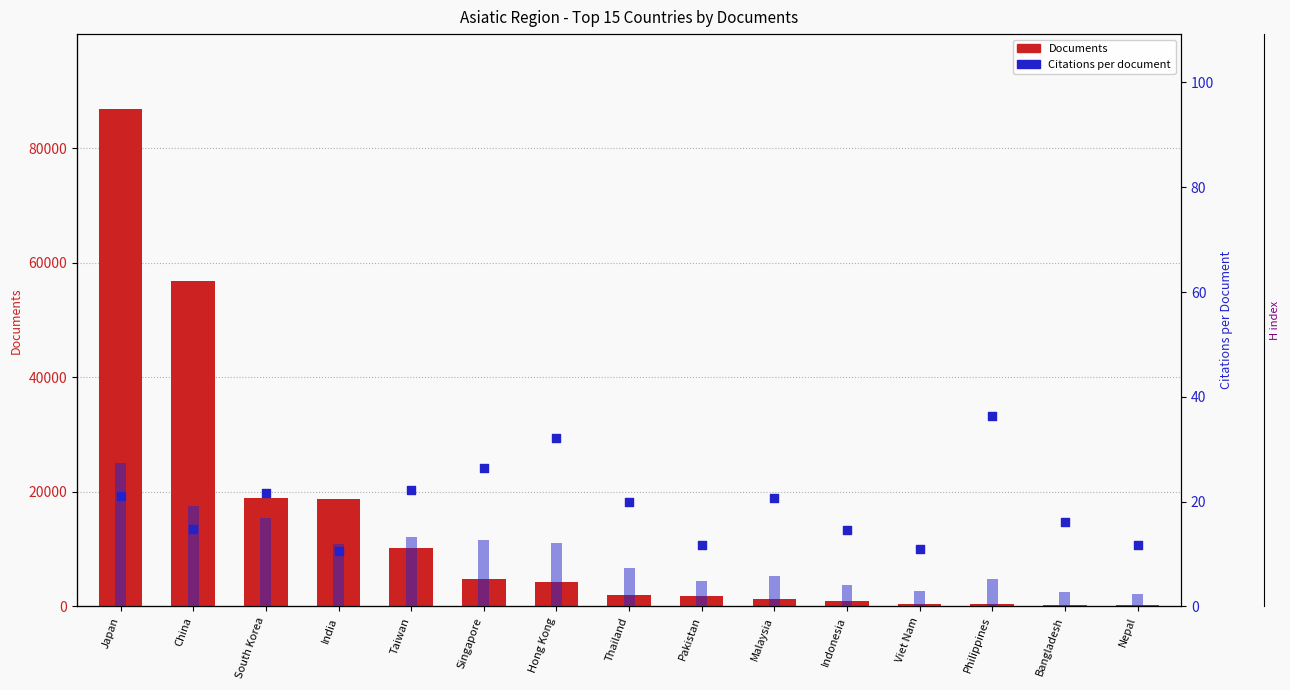

Which series reaches the minimum Y coordinate?

Citations per document